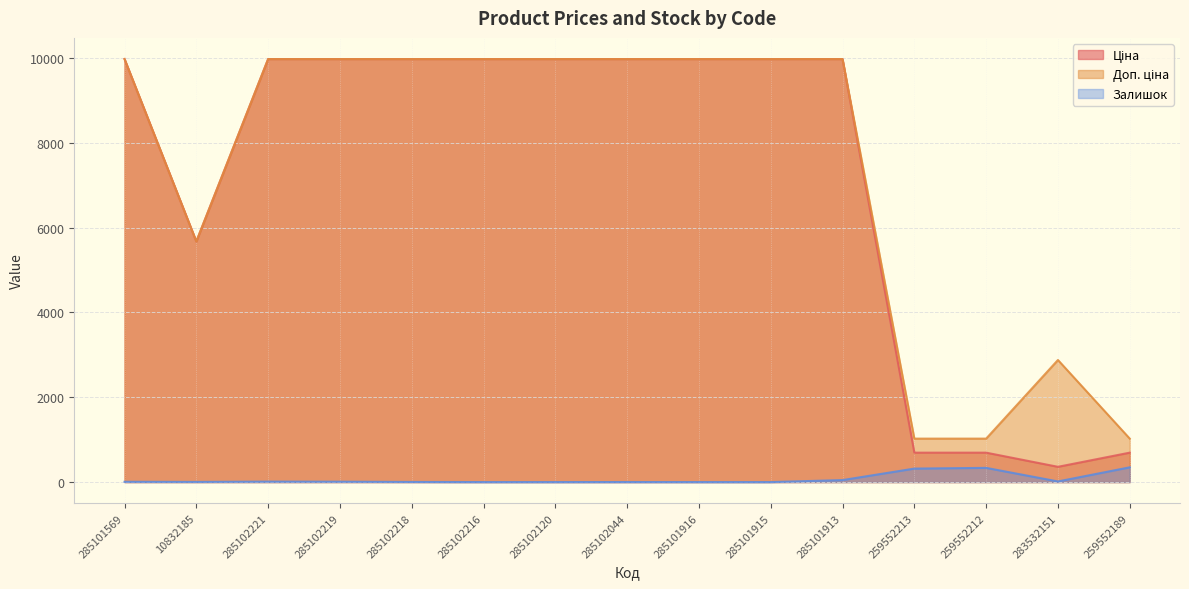

Is it true that Ціна equals 15094.4 at 285101915?

False